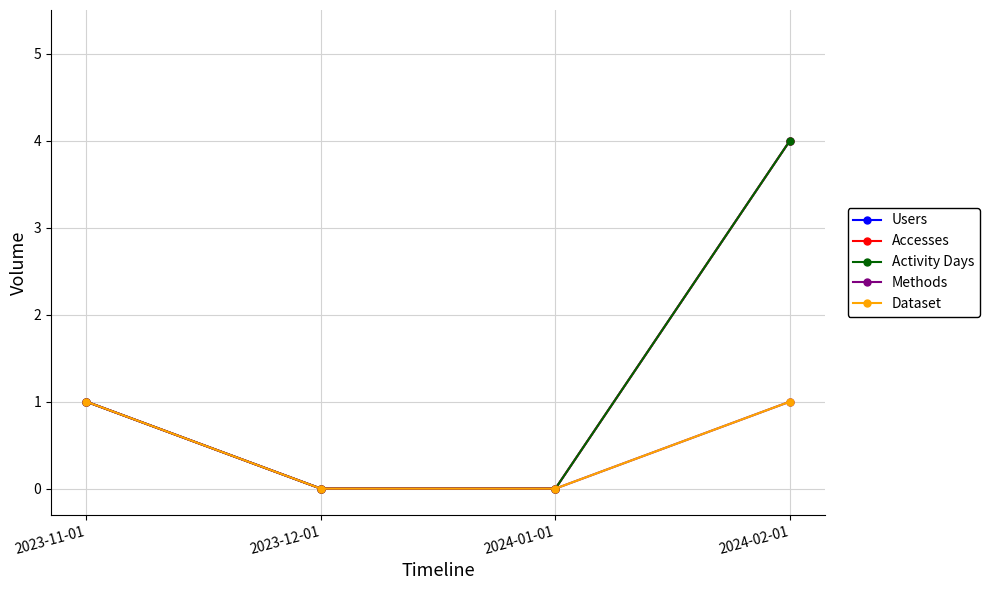

Is the value of Dataset at 2024-01-01 greater than the value of Methods at 2023-12-01?

No